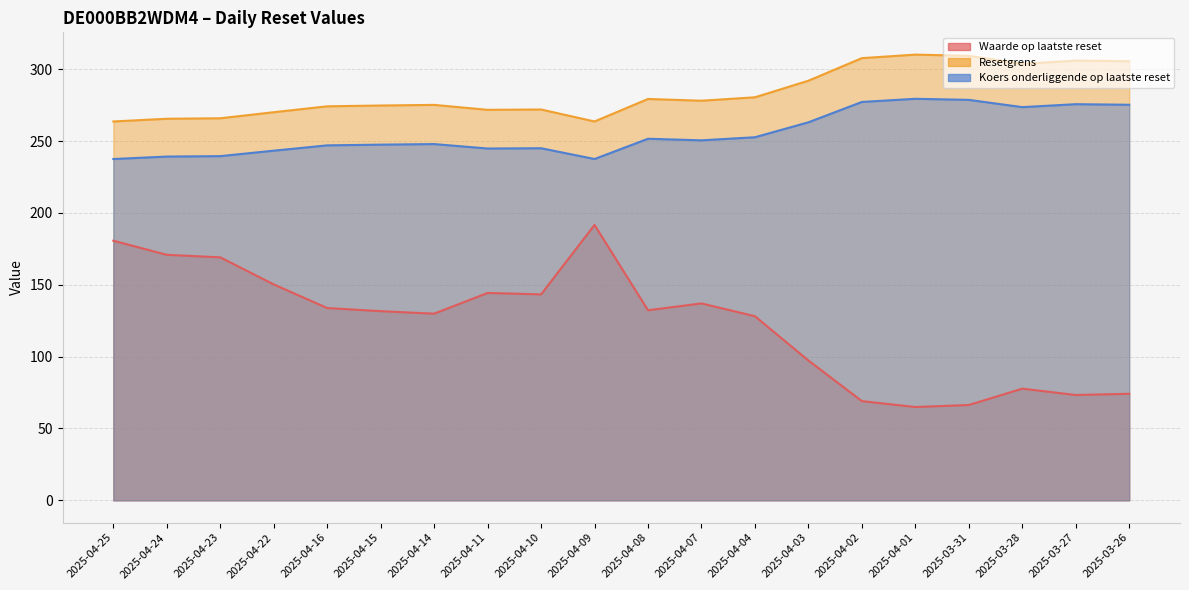

What is the greatest value displayed?

310.1